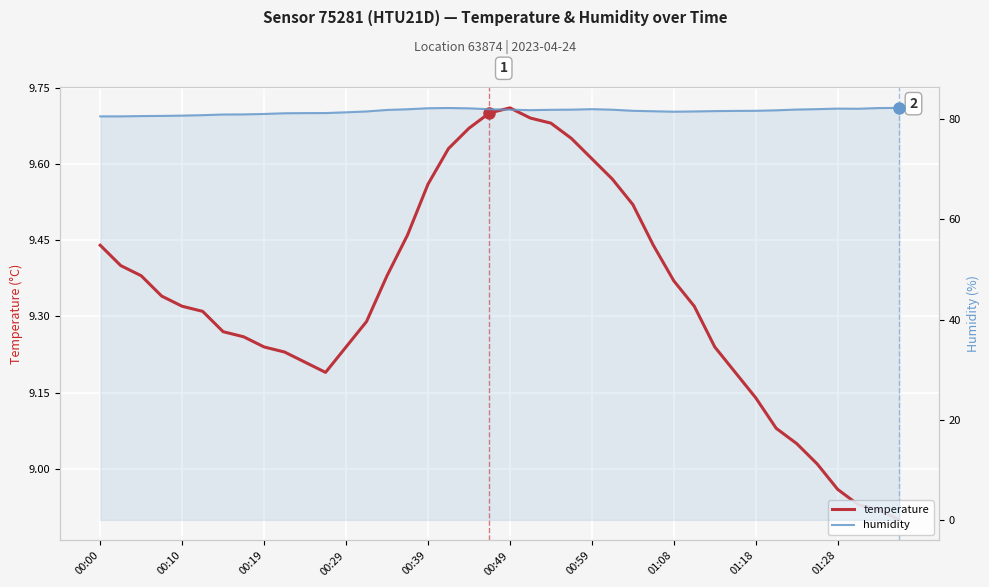

What is the value of the temperature point at the 18th from the left?

9.6